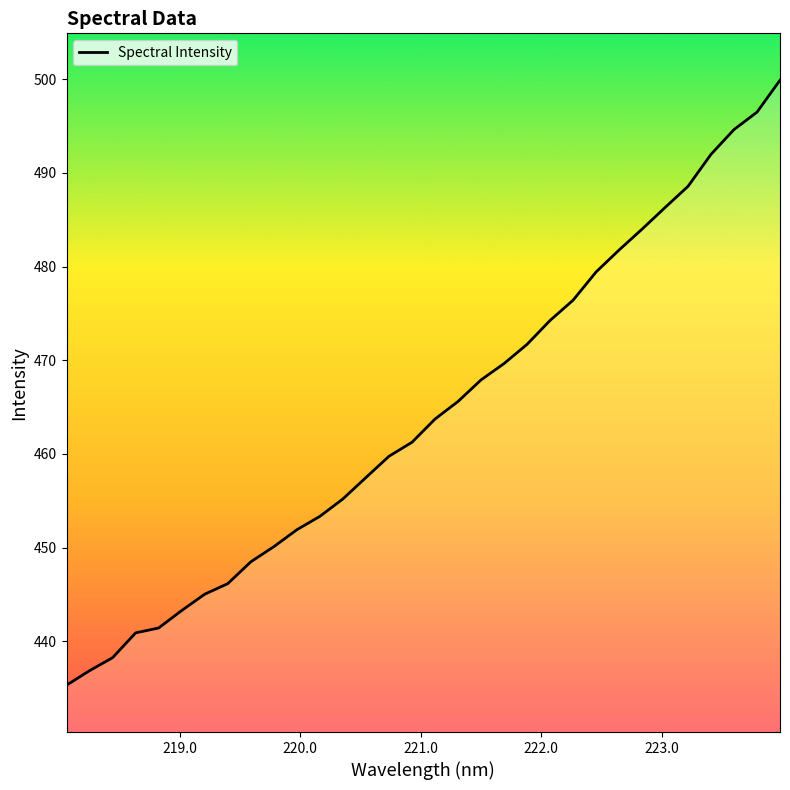

What is the minimum value shown in the chart?

435.3